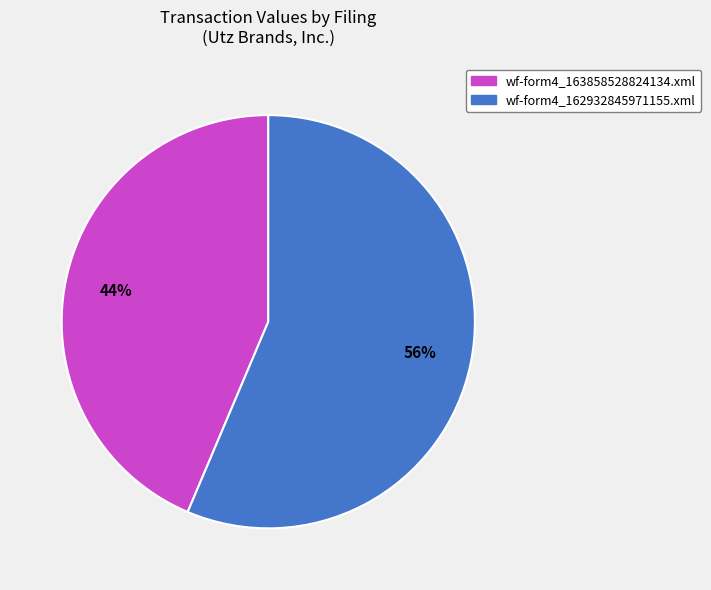

Which has a higher value, wf-form4_163858528824134.xml or wf-form4_162932845971155.xml?

wf-form4_162932845971155.xml